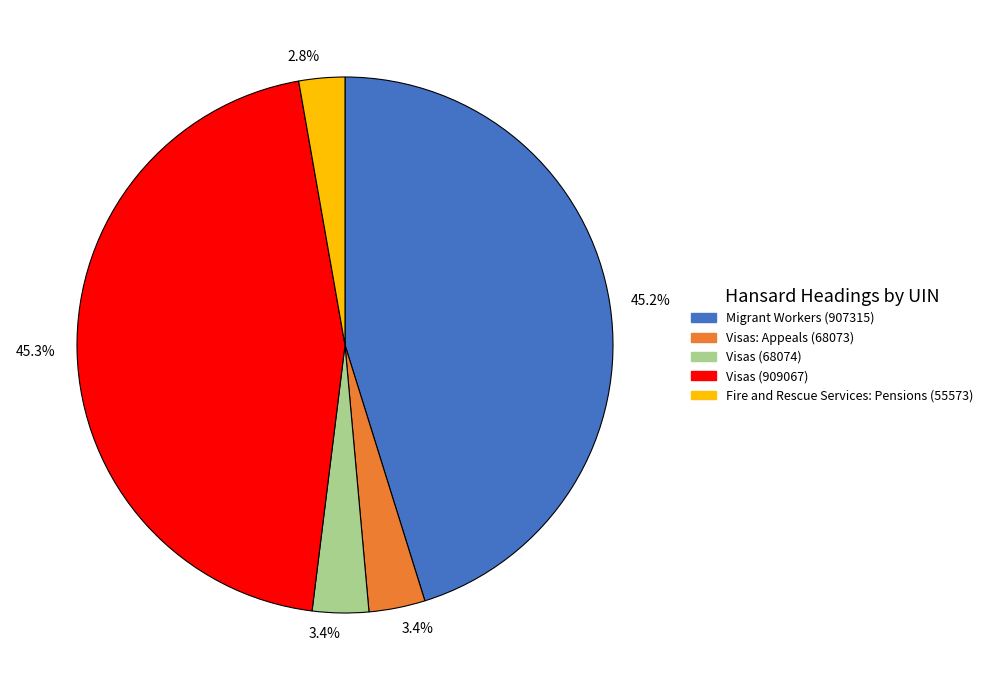

Is there a majority slice in this chart?

No